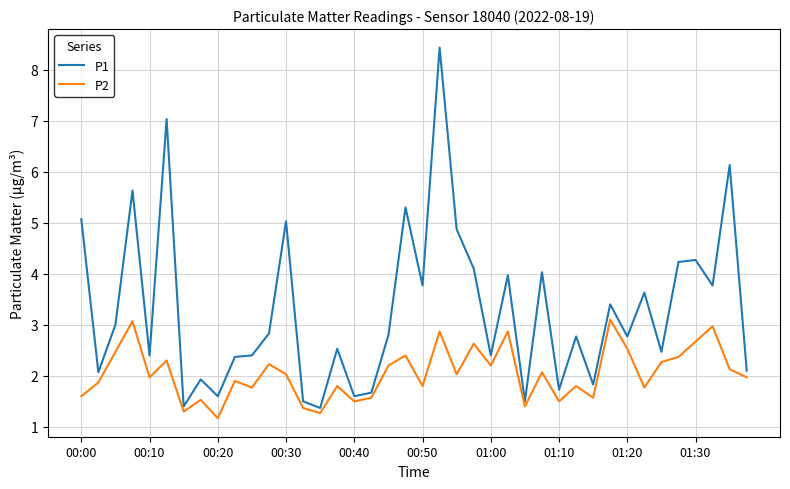

What is the average value of the P1 series?

3.3